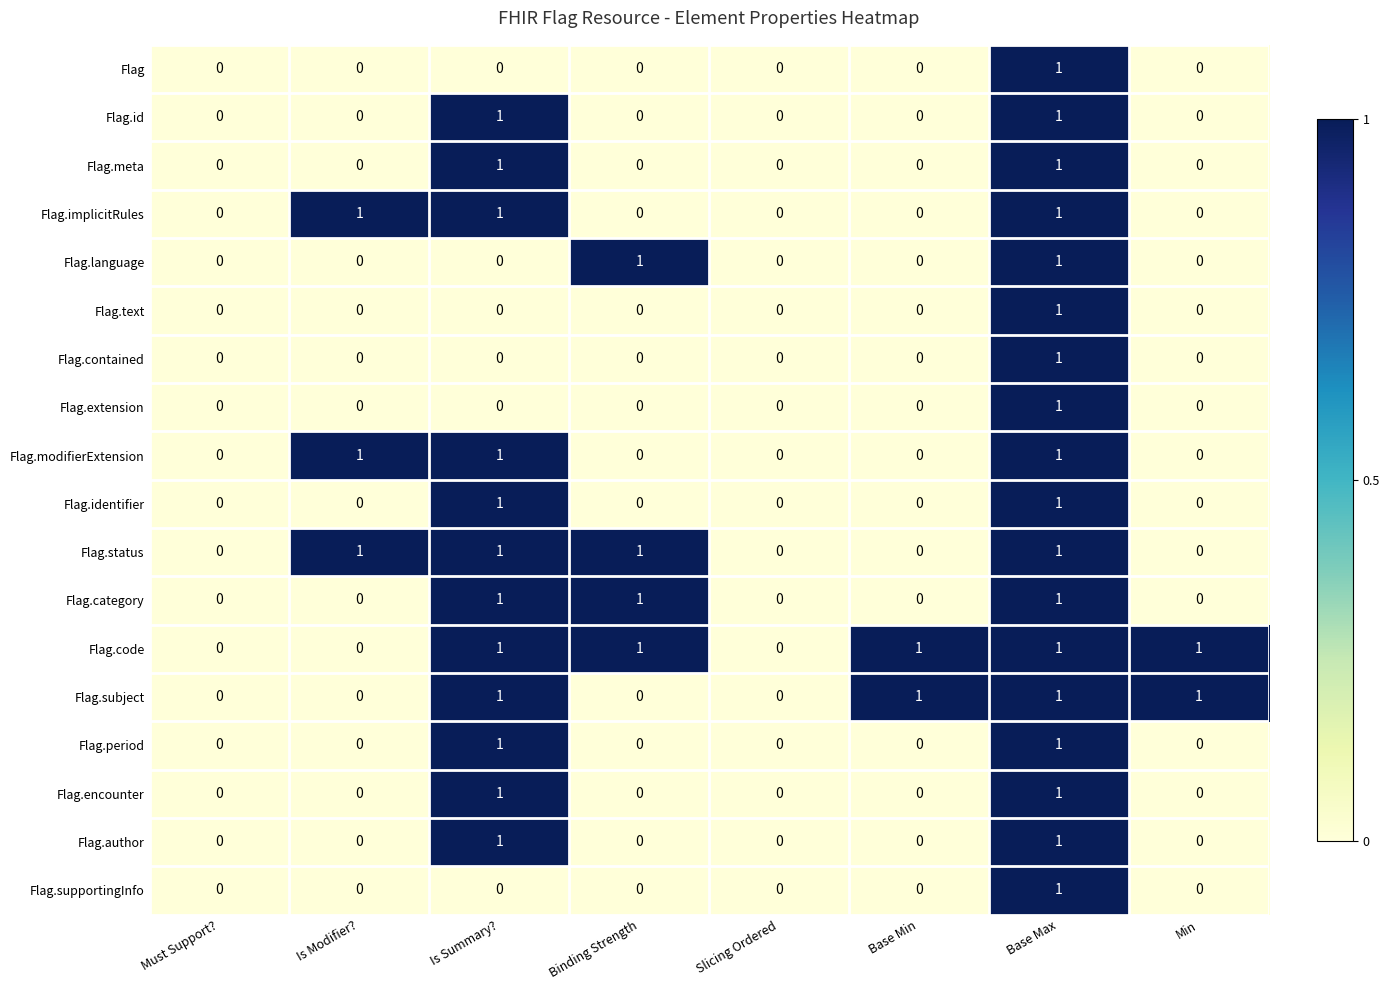

What is the sum of all Flag.status values?

4